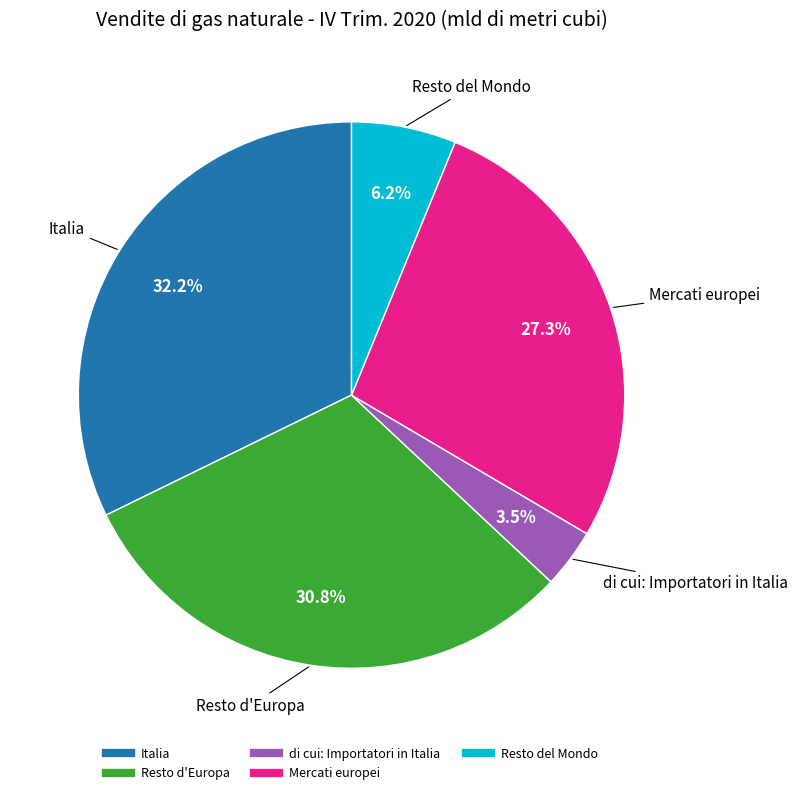

To the nearest percent, what is the difference between the Italia and di cui: Importatori in Italia slice percentages?

29%